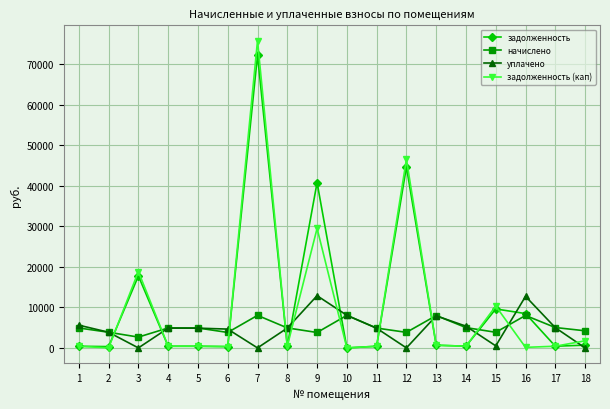

At which category is the sum across all series the highest?

7